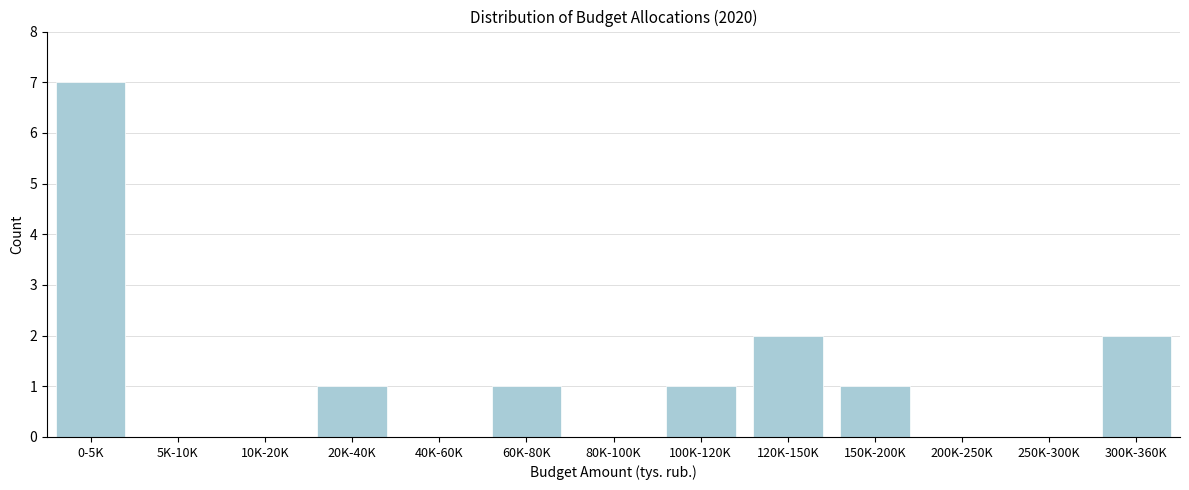

Reading left to right, what are all the values shown in this chart?

0-5K=7	5K-10K=0	10K-20K=0	20K-40K=1	40K-60K=0	60K-80K=1	80K-100K=0	100K-120K=1	120K-150K=2	150K-200K=1	200K-250K=0	250K-300K=0	300K-360K=2